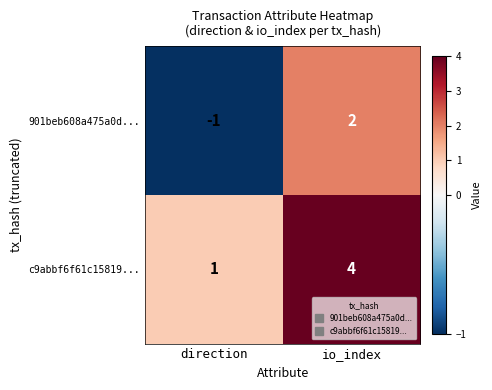

Reading left to right, list all the values displayed in this chart.

901beb608a475a0d...: direction=-1	io_index=2
c9abbf6f61c15819...: direction=1	io_index=4